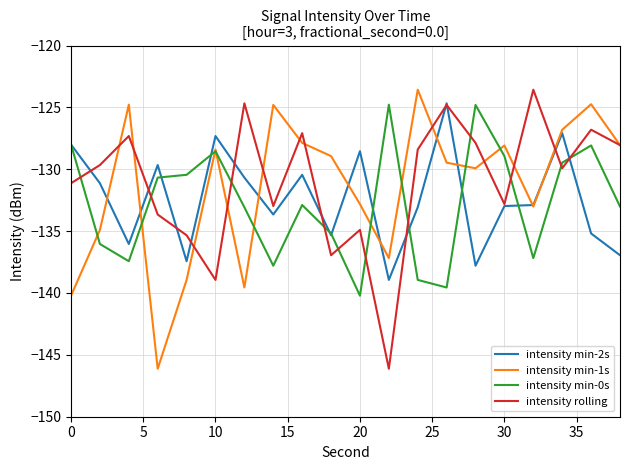

What is the greatest value displayed?

-123.6